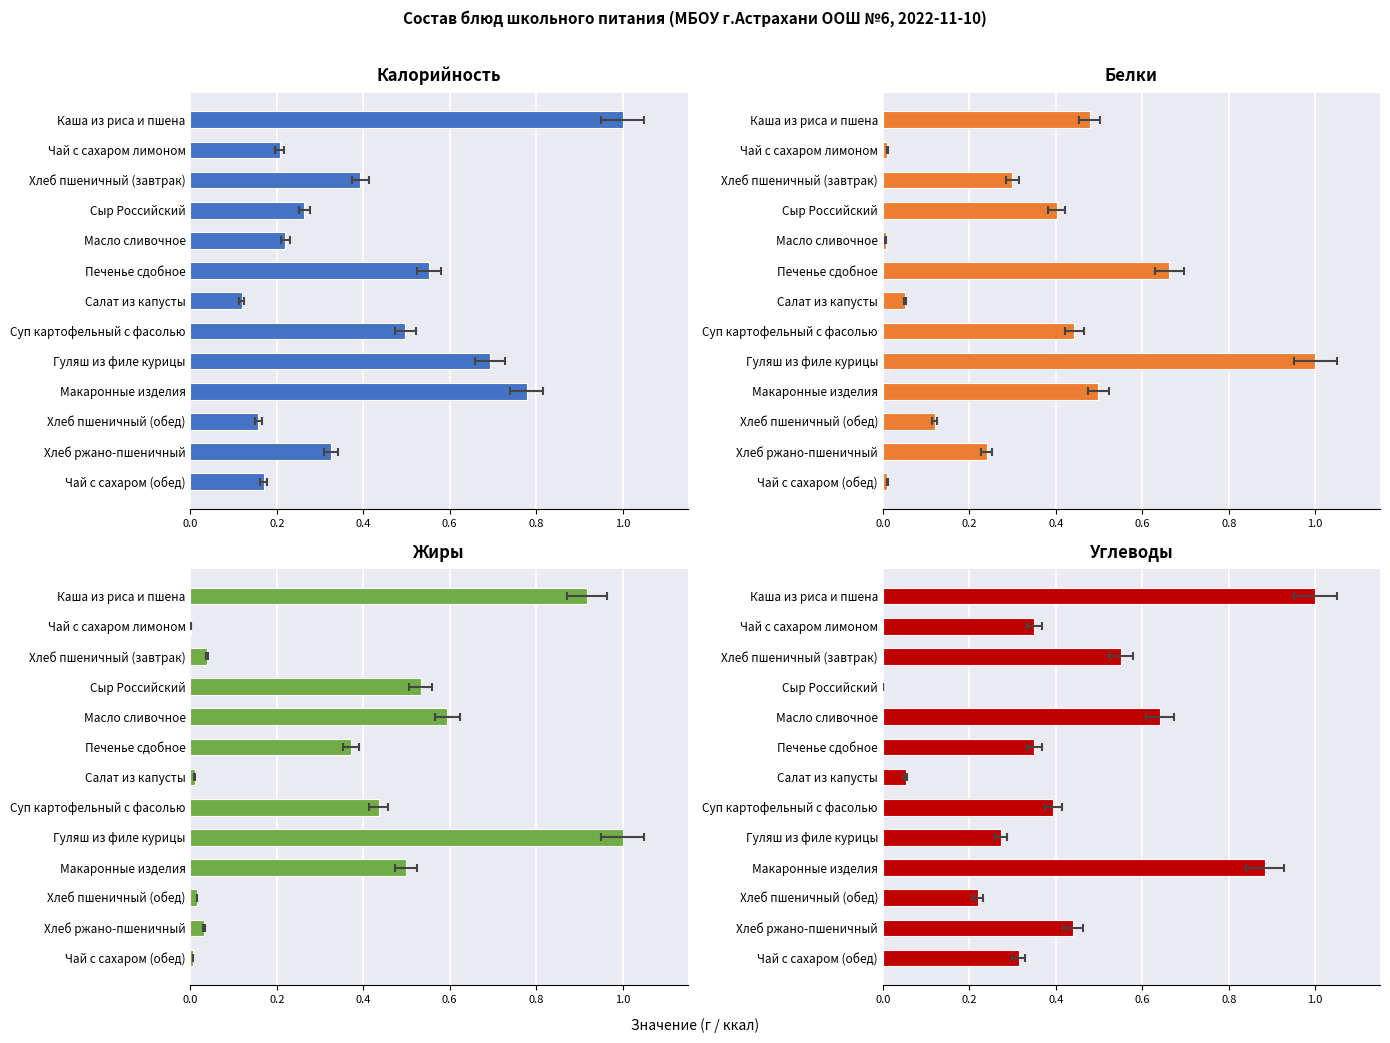

Reading left to right, extract all data points from this chart.

Калорийность: 1.0	0.2	0.4	0.3	0.2	0.6	0.1	0.5	0.7	0.8	0.2	0.3	0.2
Белки: 0.5	0.0	0.3	0.4	0.0	0.7	0.1	0.4	1.0	0.5	0.1	0.2	0.0
Жиры: 0.9	0.0	0.0	0.5	0.6	0.4	0.0	0.4	1.0	0.5	0.0	0.0	0.0
Углеводы: 1.0	0.4	0.6	0.0	0.6	0.4	0.1	0.4	0.3	0.9	0.2	0.4	0.3